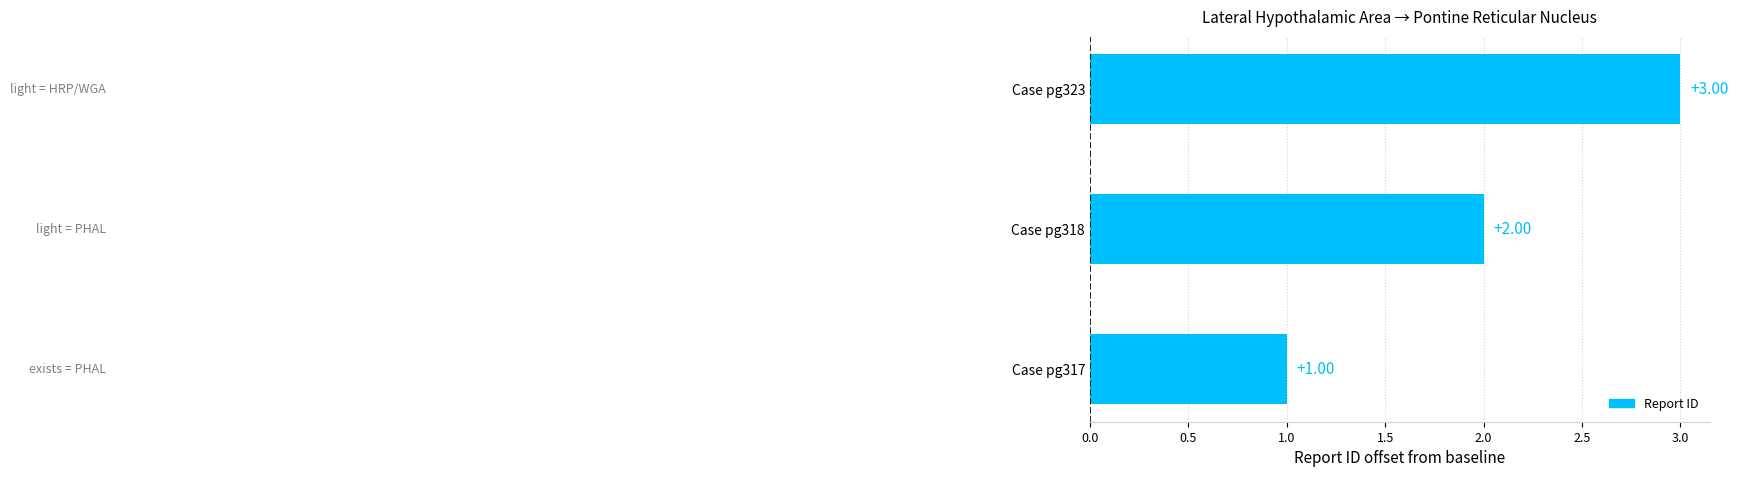

What is the sum of all values?

6